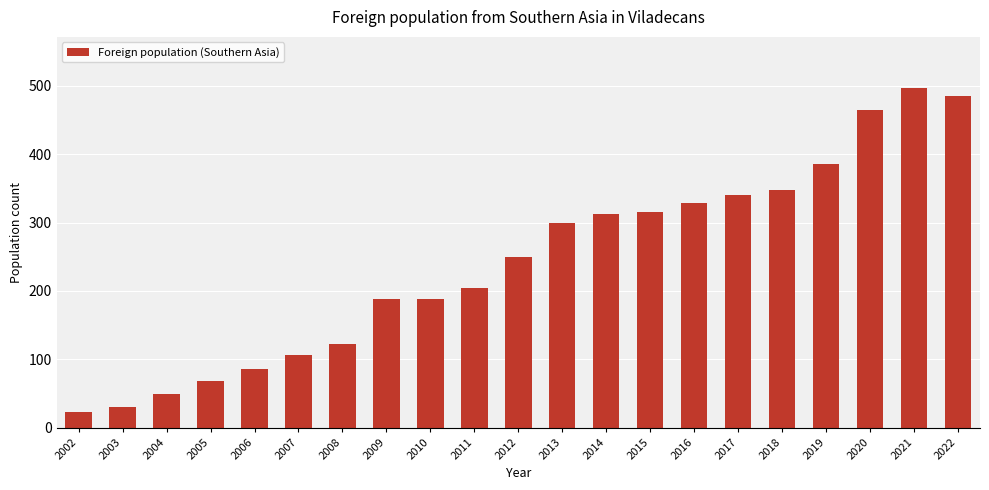

Between 2020 and 2019, which is larger?

2020